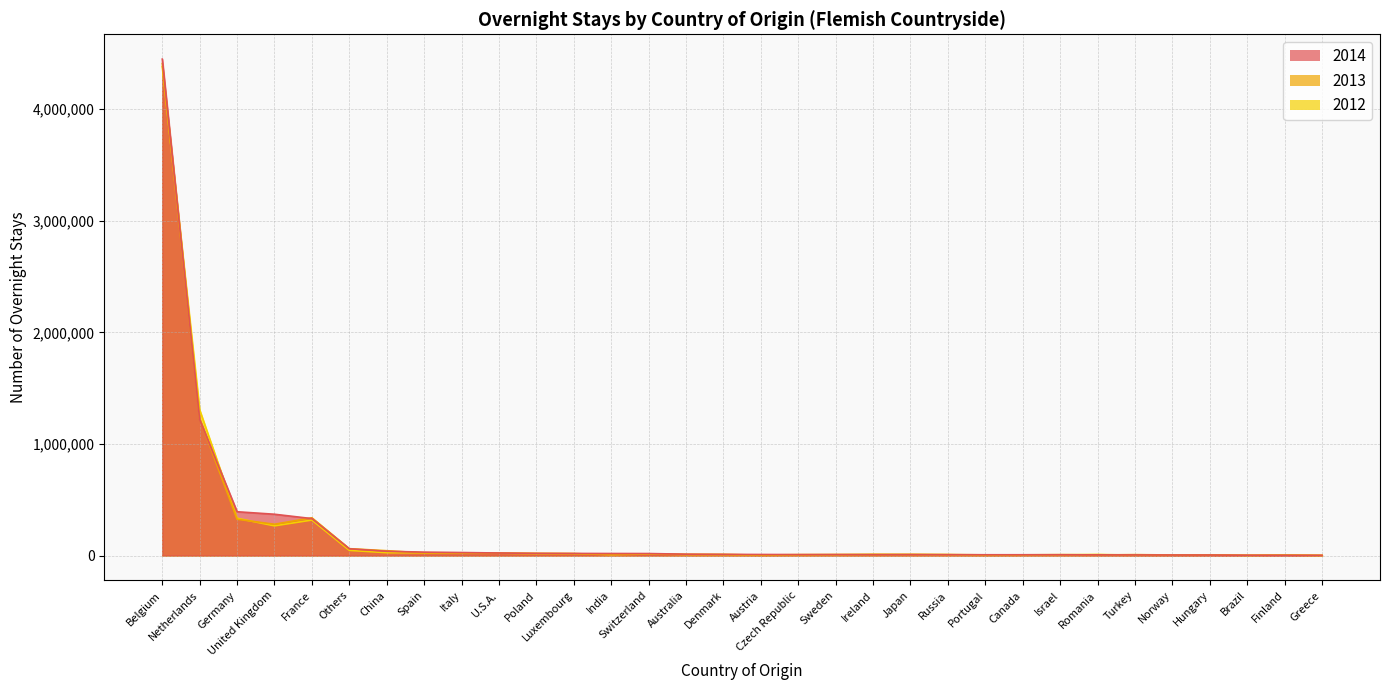

What is the difference between the second highest and minimum values in the 2013 series?

1224526